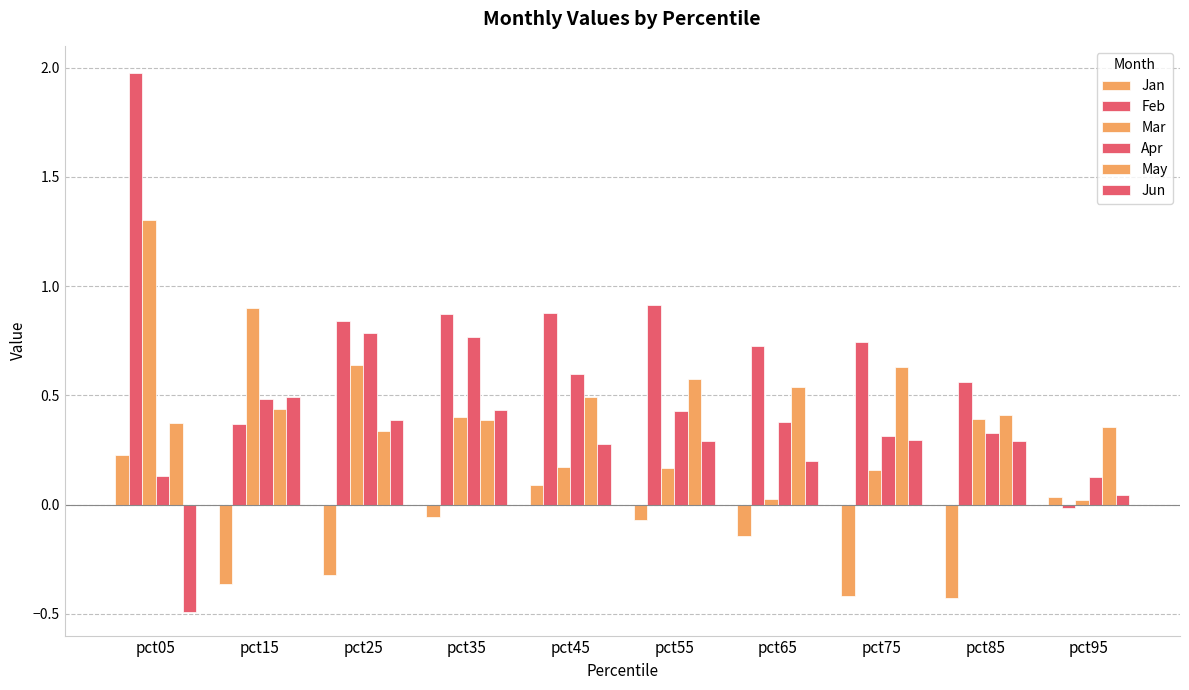

What is the lowest value of the Jun series?

-0.5